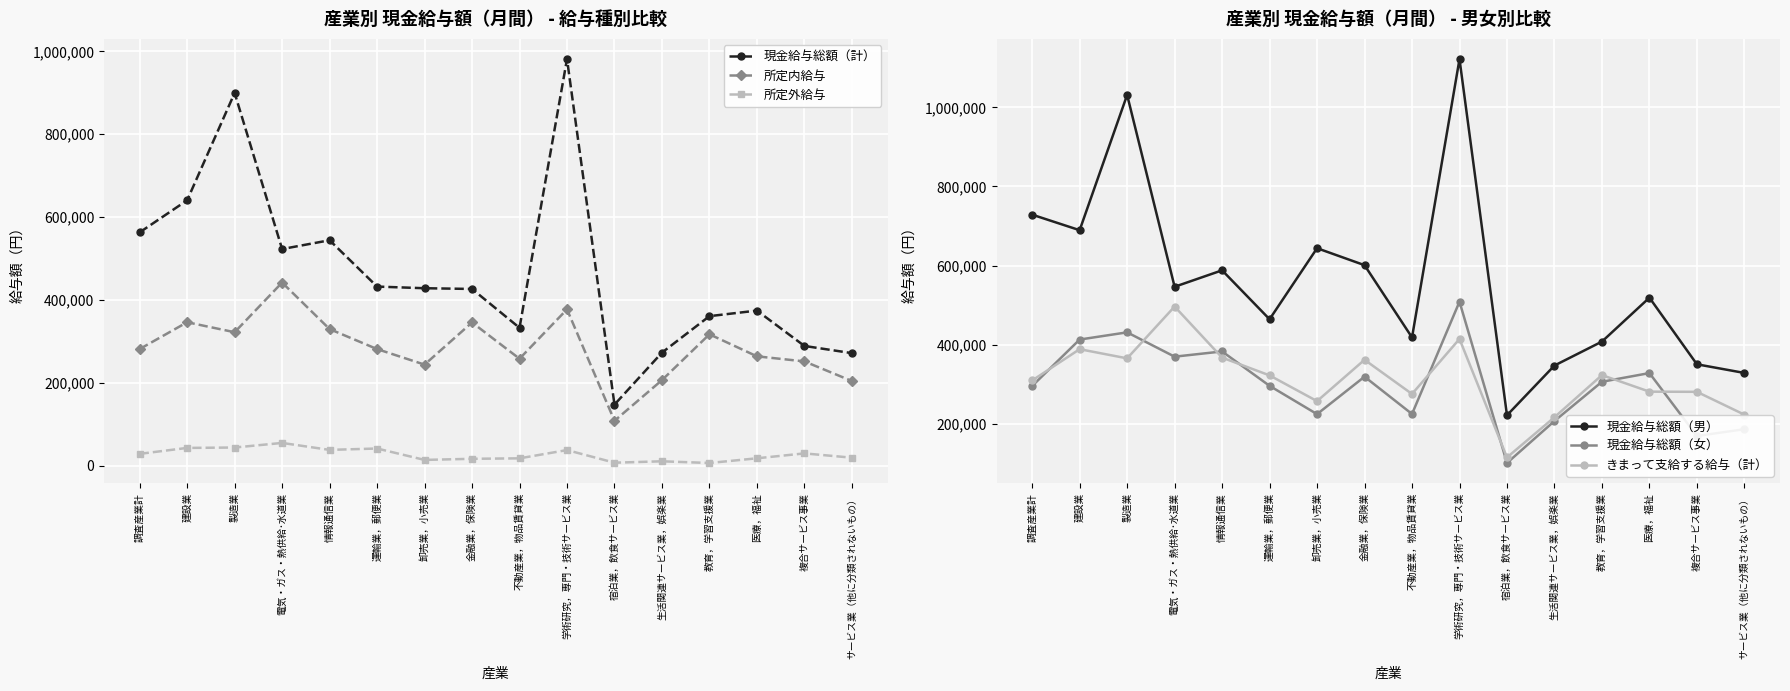

Which label corresponds to the largest value in the chart?

学術研究，専門・技術サービス業